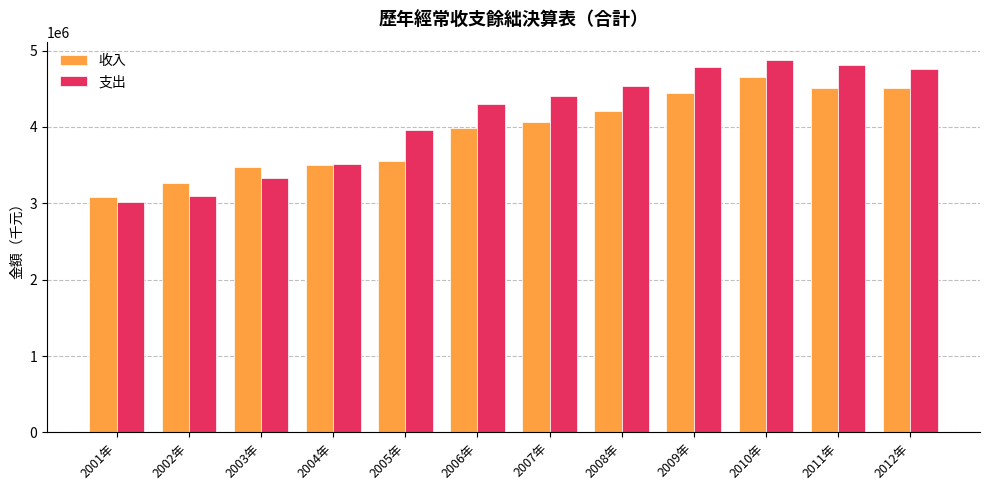

Is the value of 收入 at 2011年 greater than the value of 支出 at 2006年?

Yes